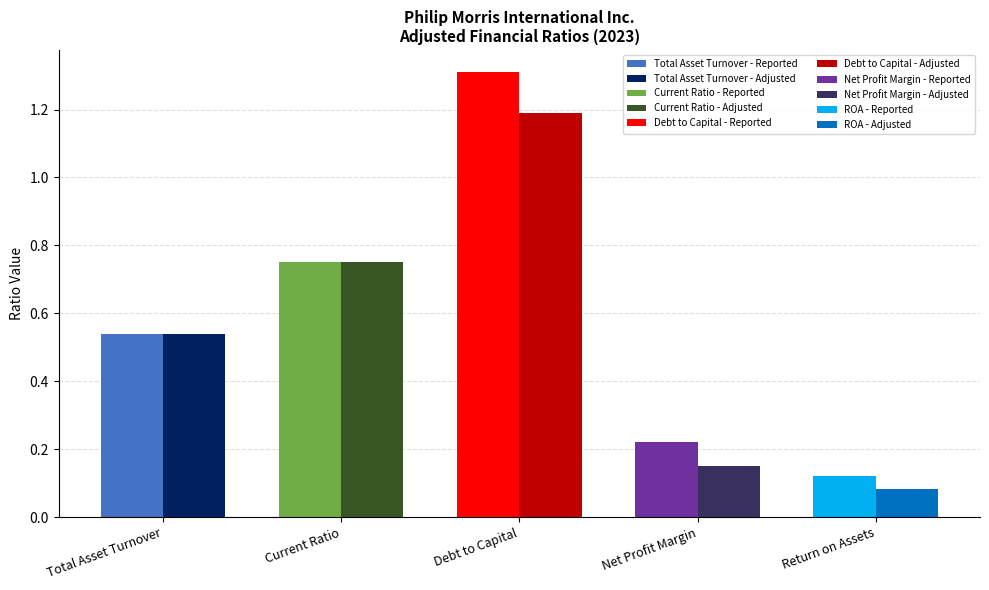

What is the sum of the Adjusted values at Total Asset Turnover and Return on Assets?

0.6